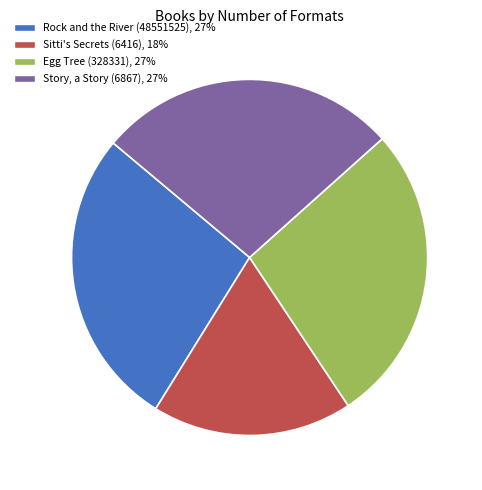

Combined, do Story, a Story (6867) and Rock and the River (48551525) account for over 50%?

Yes